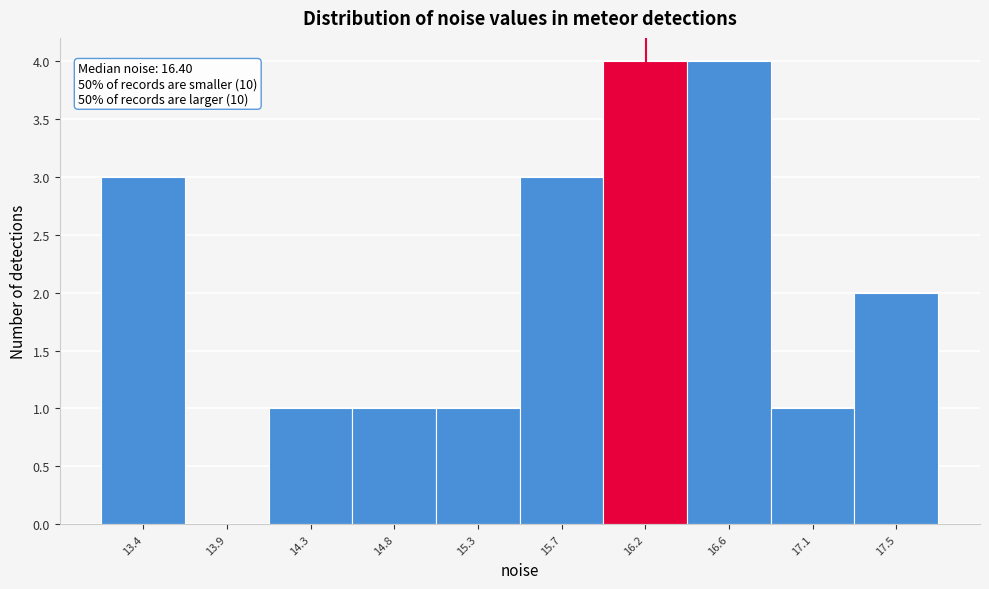

Reading left to right, what are all the values shown in this chart?

13.4=3	13.9=0	14.3=1	14.8=1	15.3=1	15.7=3	16.2=4	16.6=4	17.1=1	17.5=2